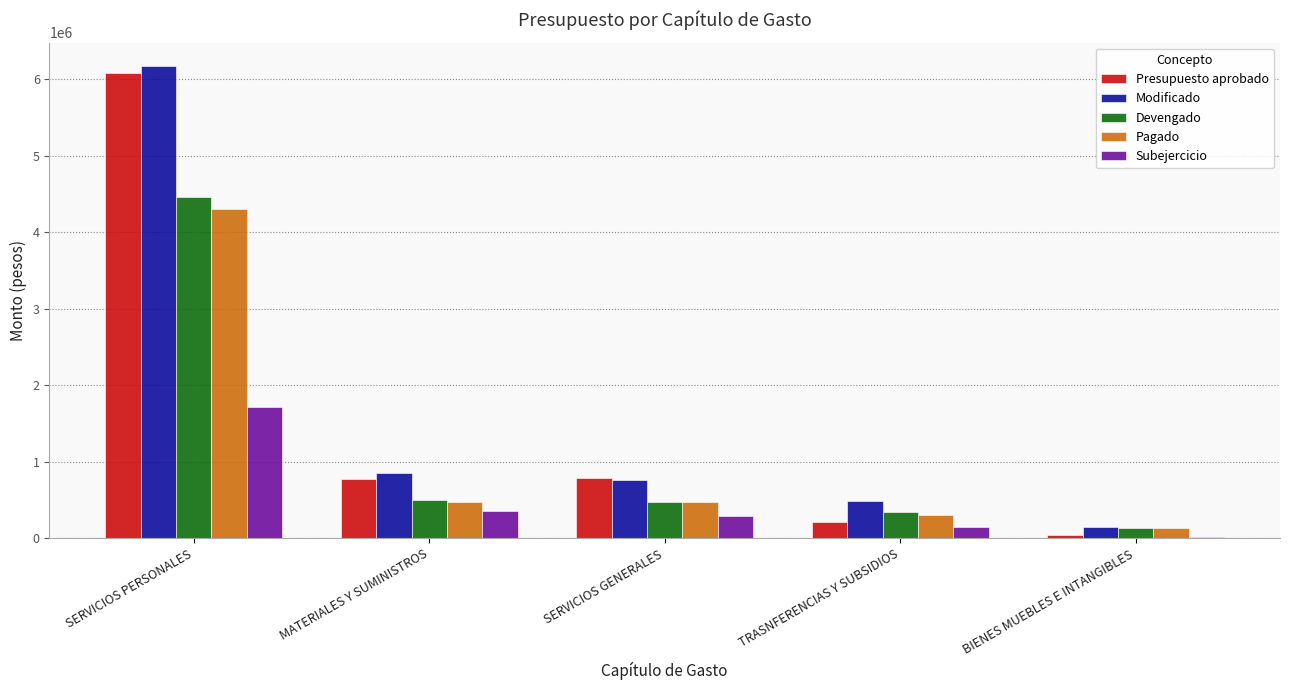

Which series has the widest spread of values?

Presupuesto aprobado